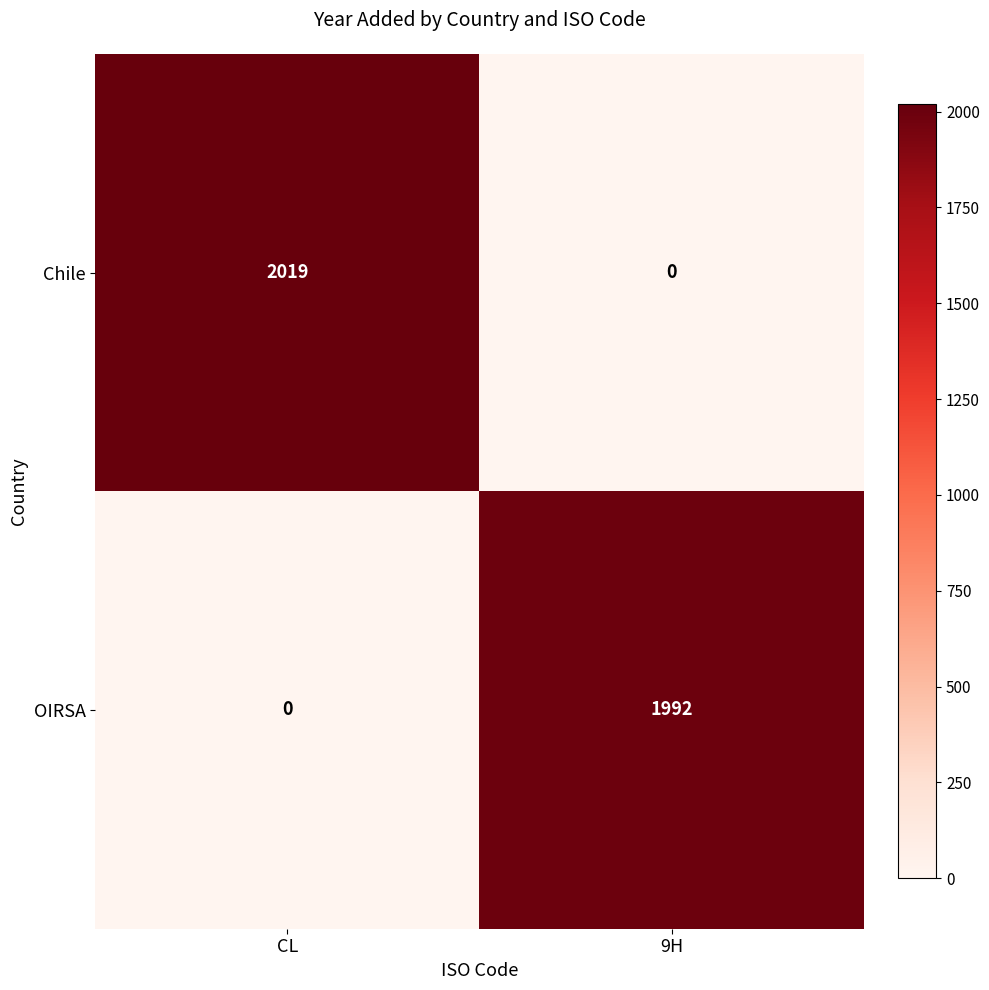

What is the difference between the maximum and minimum values in the Chile series?

2019